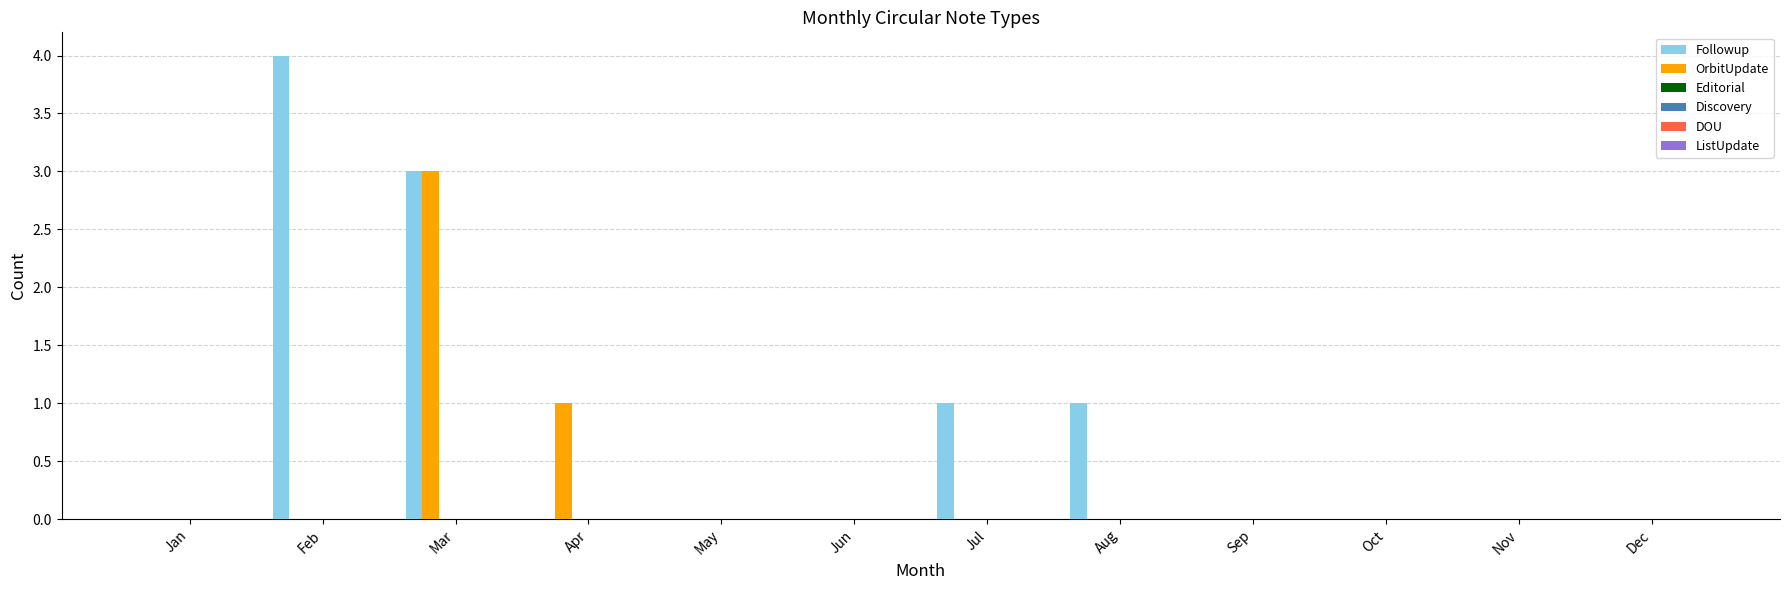

What is the sum of all OrbitUpdate values?

4